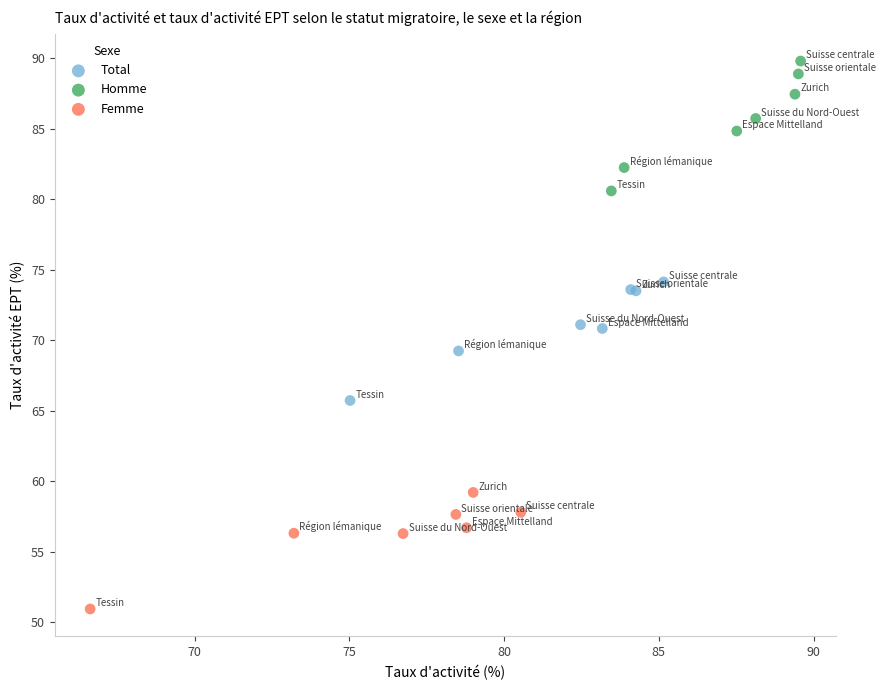

What are all the series names shown in the legend?

Total, Homme, Femme